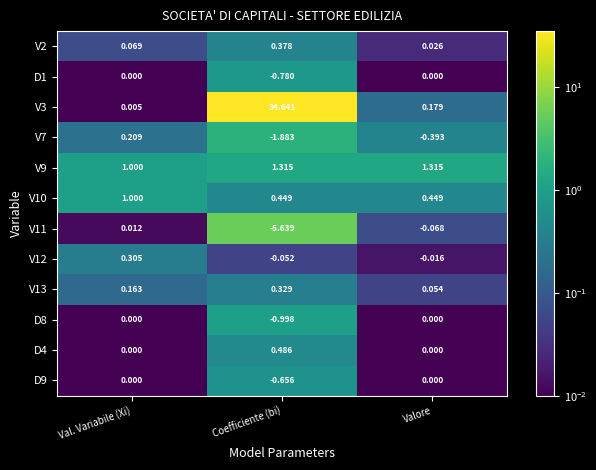

At which label does V12 first exceed 0?

Val. Variabile (Xi)